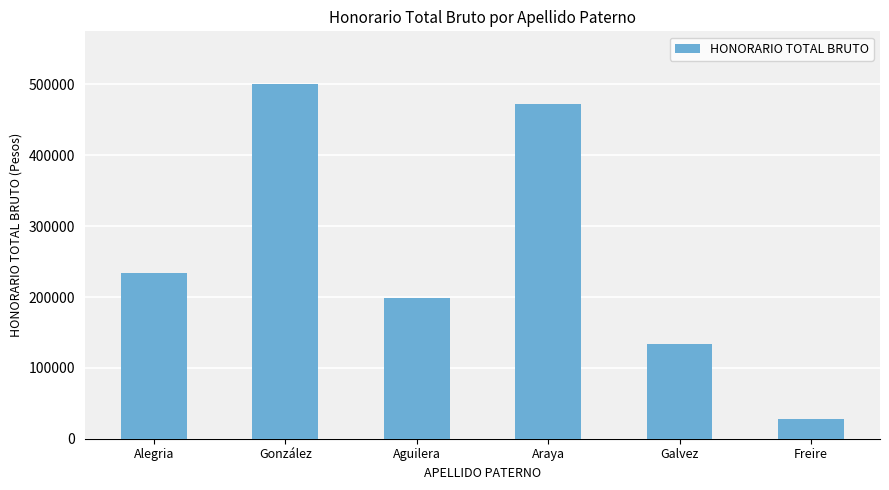

True or false: the data shows 8504 at Freire.

False